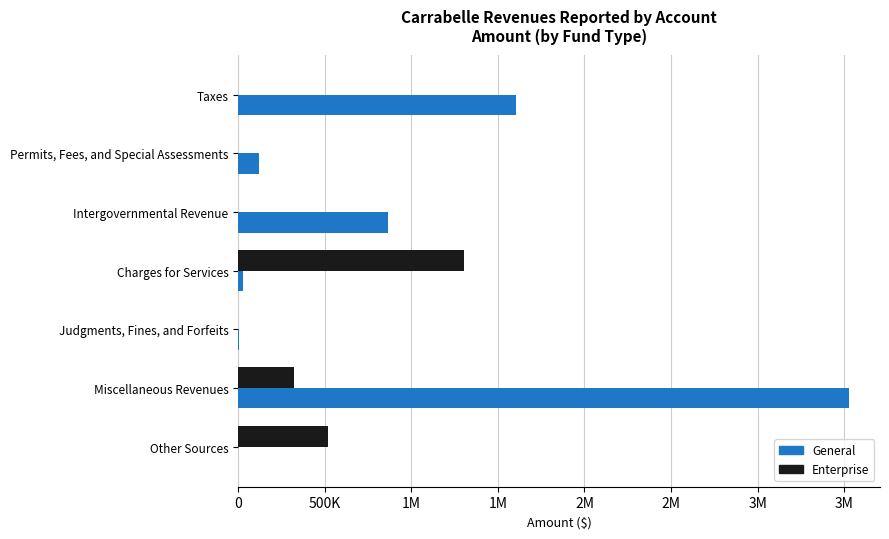

How many Enterprise values are between 0 and 517542?

6